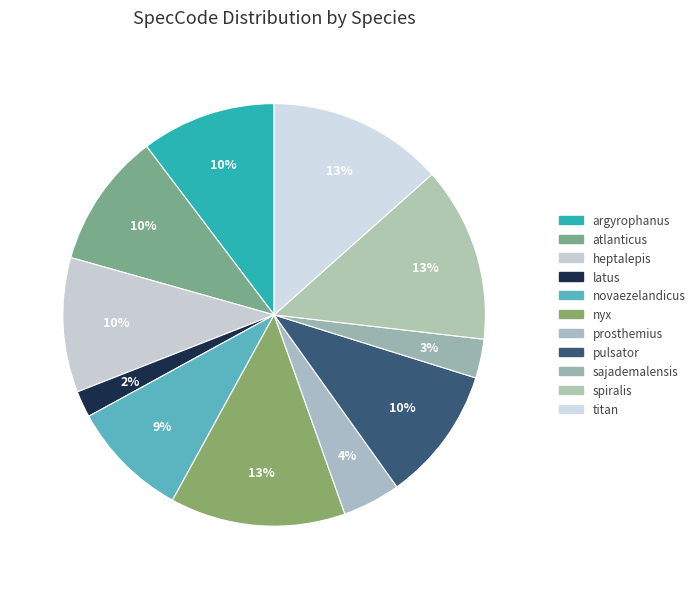

How many segments does this pie chart have?

11